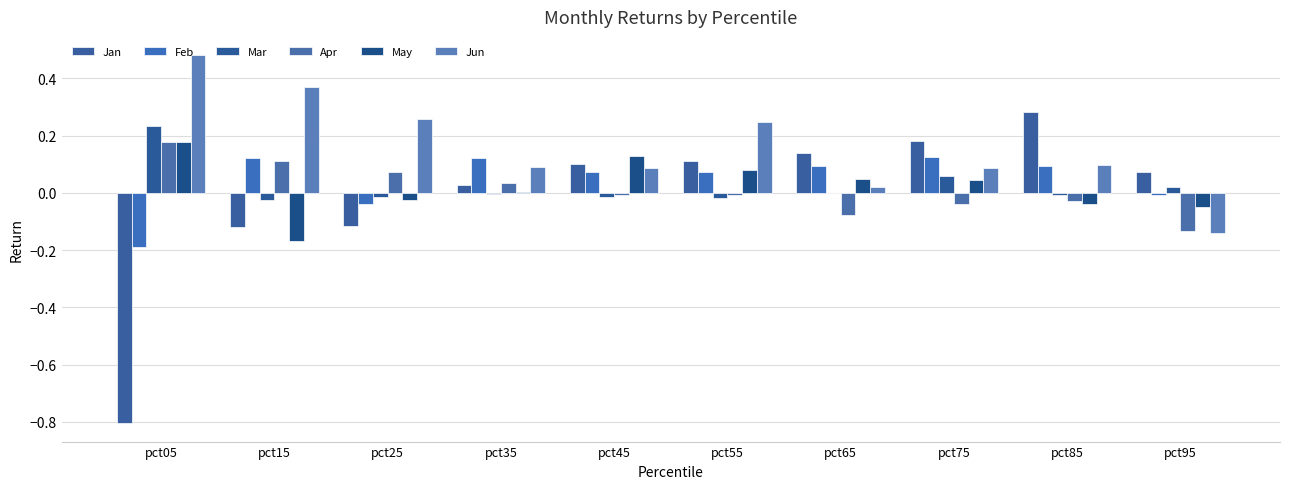

Count the number of categories in the chart.

10